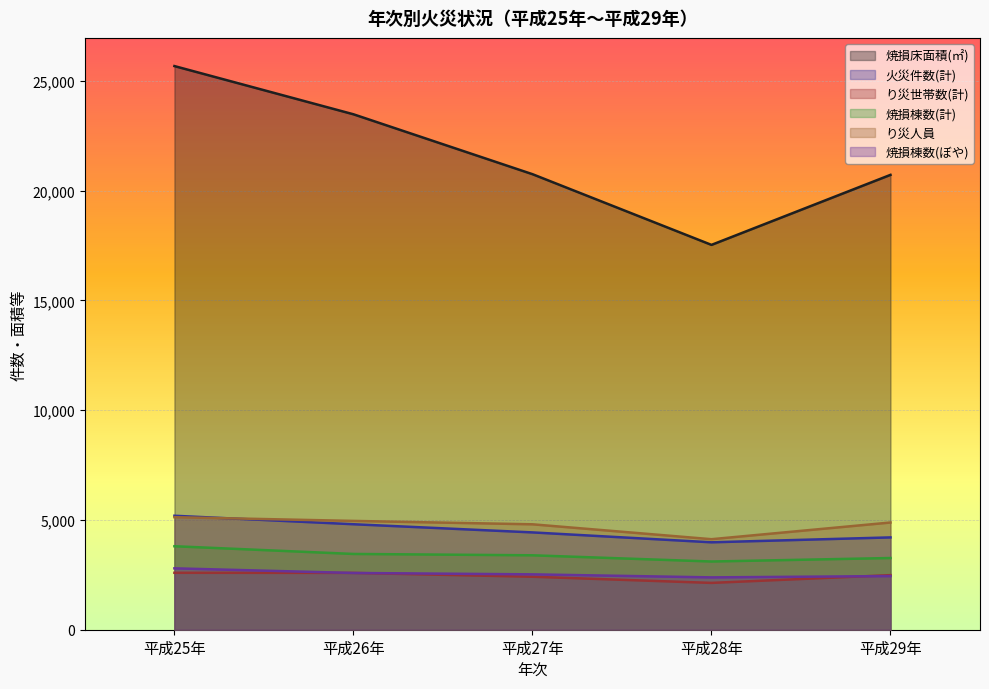

True or false: 焼損棟数(ぼや) has more than 1 points higher than both neighbors.

False